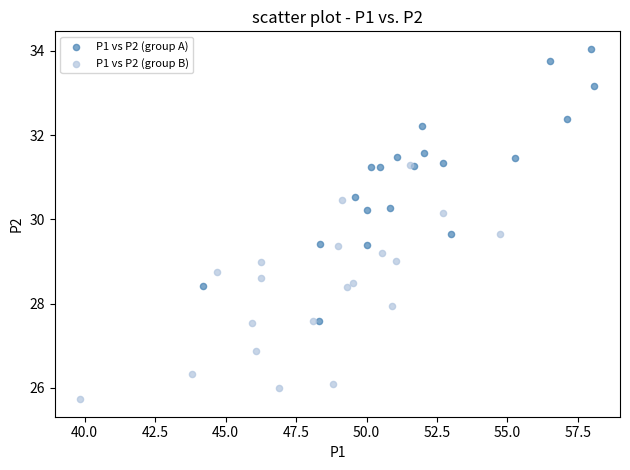

What are all the series names shown in the legend?

P1 vs P2 (group A), P1 vs P2 (group B)